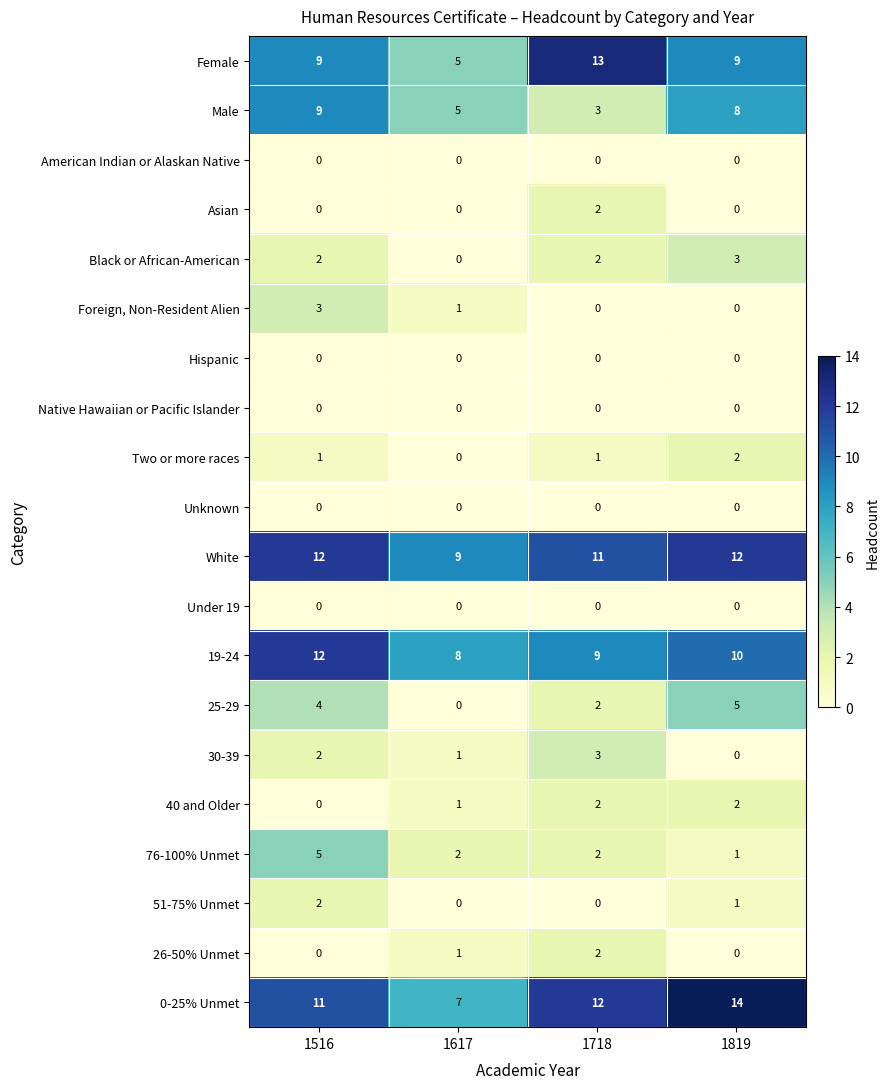

At which label is White closest to 10?

1617